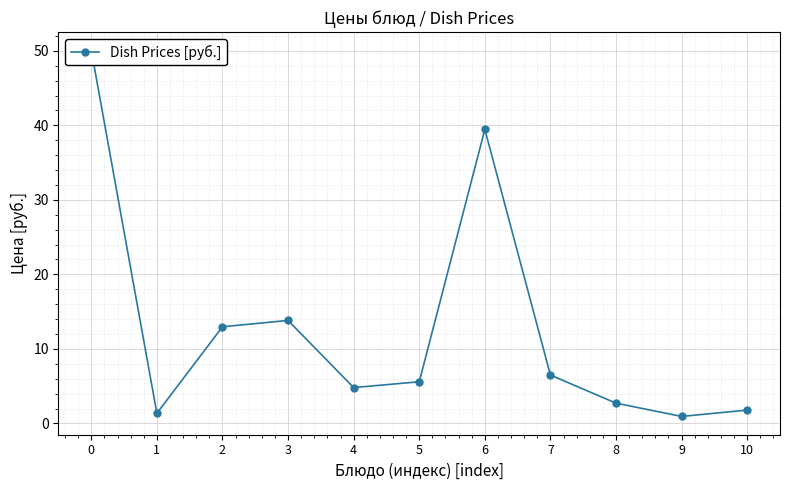

How many points are higher than both their immediate neighbors (excluding endpoints)?

2